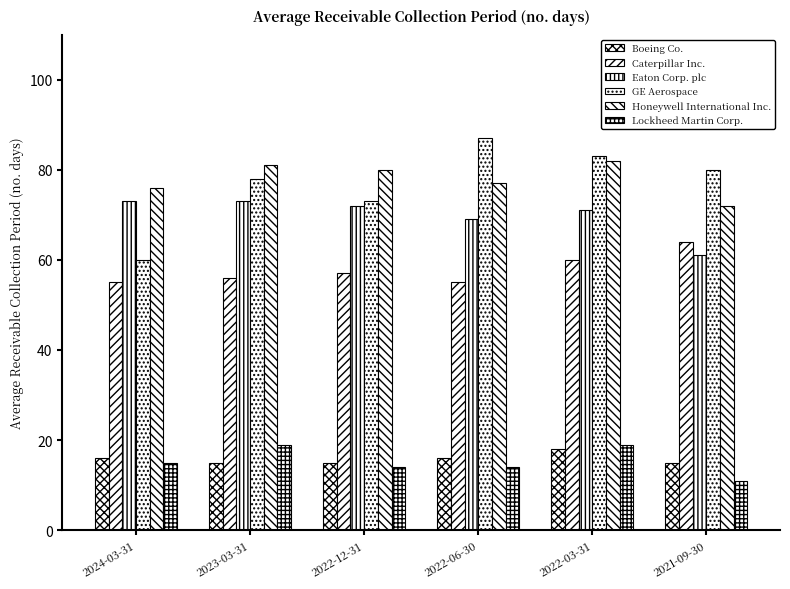

How many bars are there in total?

36